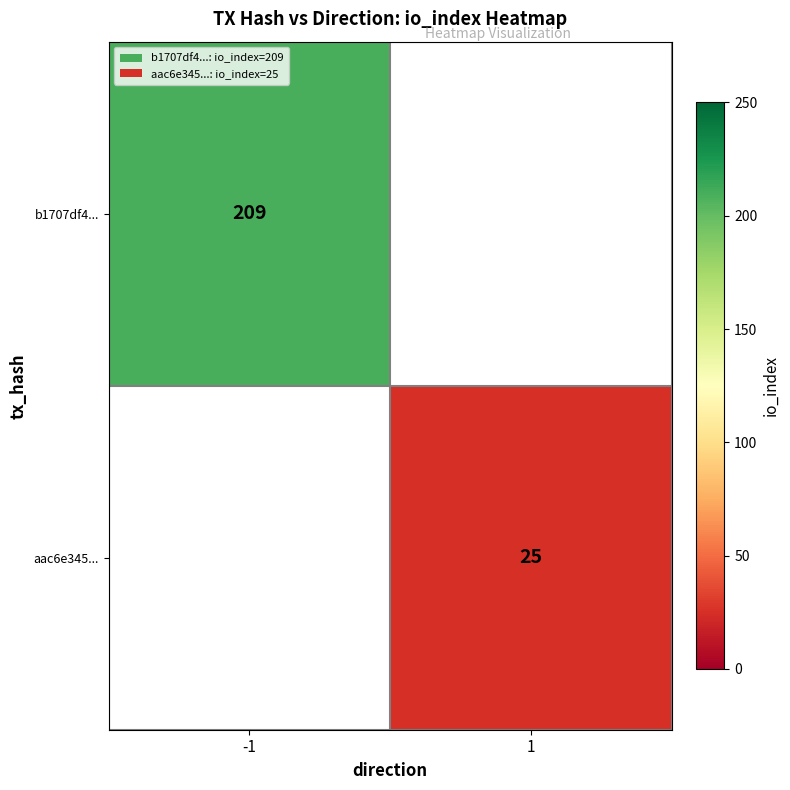

Is it true that aac6e345... equals 25 at 1?

True